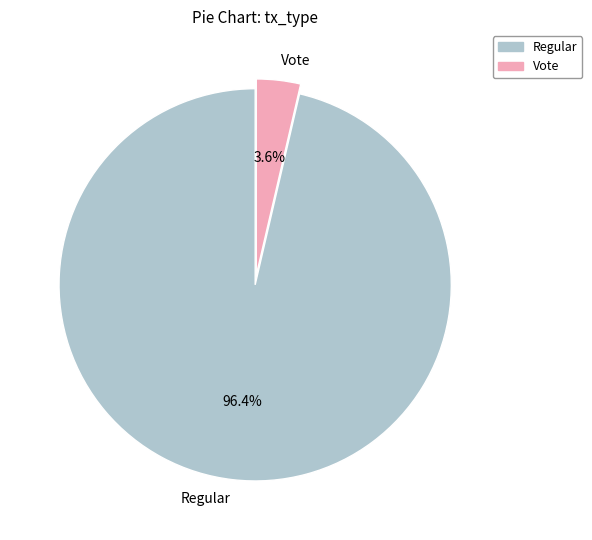

Is there a majority slice in this chart?

Yes